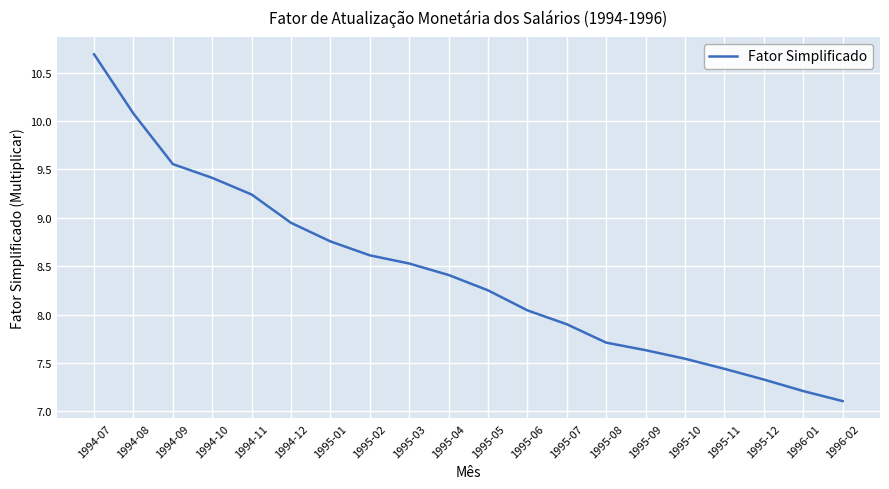

The chart shows a value of 15.1 at 1994-07. True or false?

False